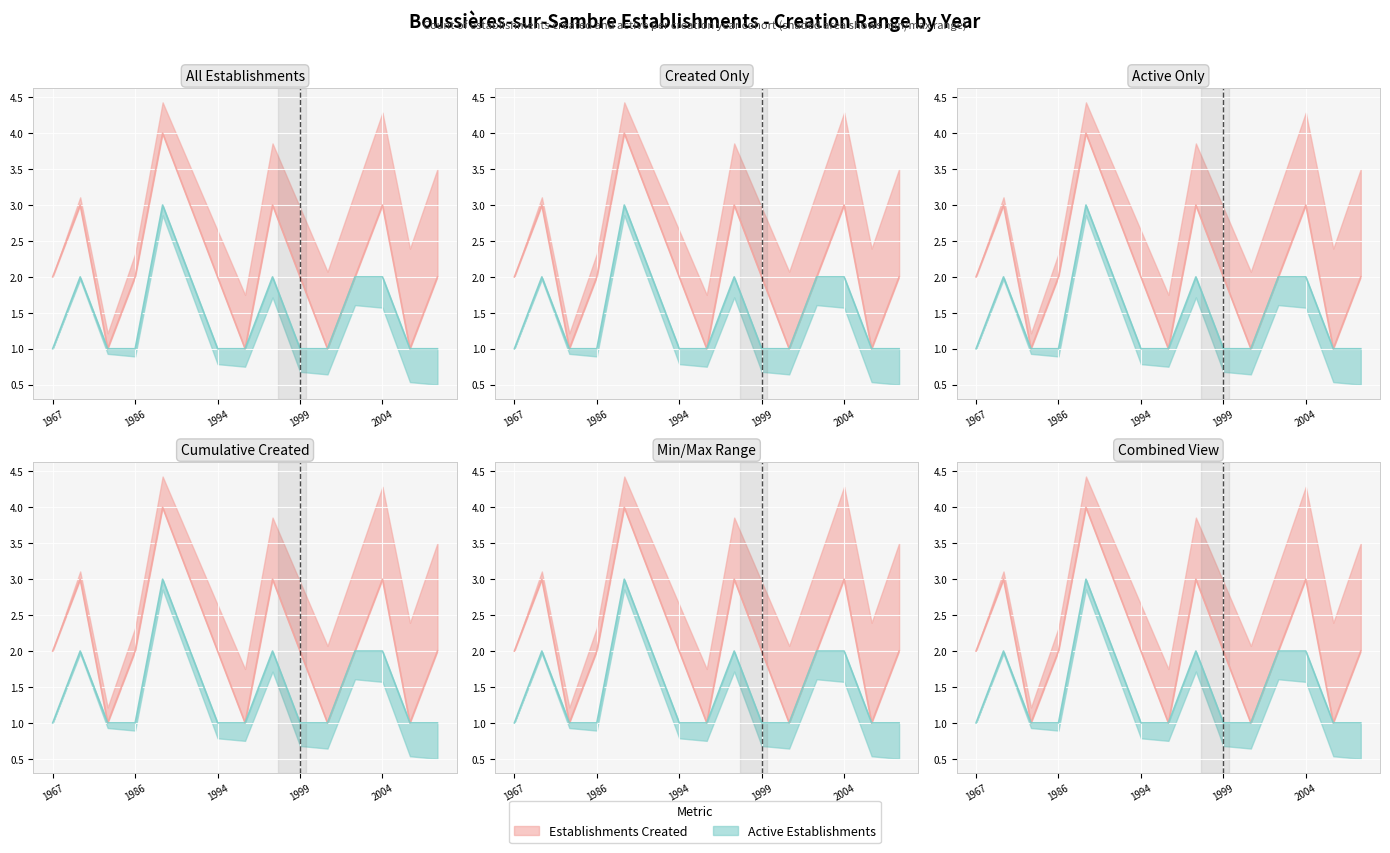

Which category has the lowest value in the Active Establishments series?

1967